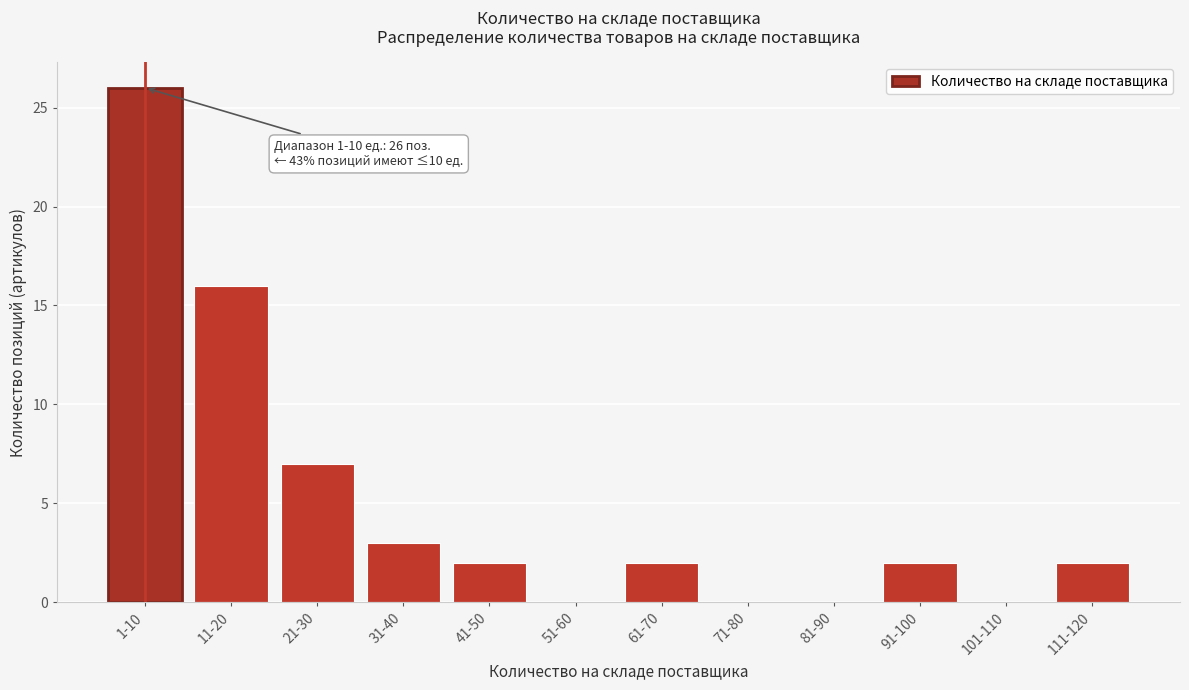

Reading right to left, what are all the values shown in this chart?

111-120=2	101-110=0	91-100=2	81-90=0	71-80=0	61-70=2	51-60=0	41-50=2	31-40=3	21-30=7	11-20=16	1-10=26